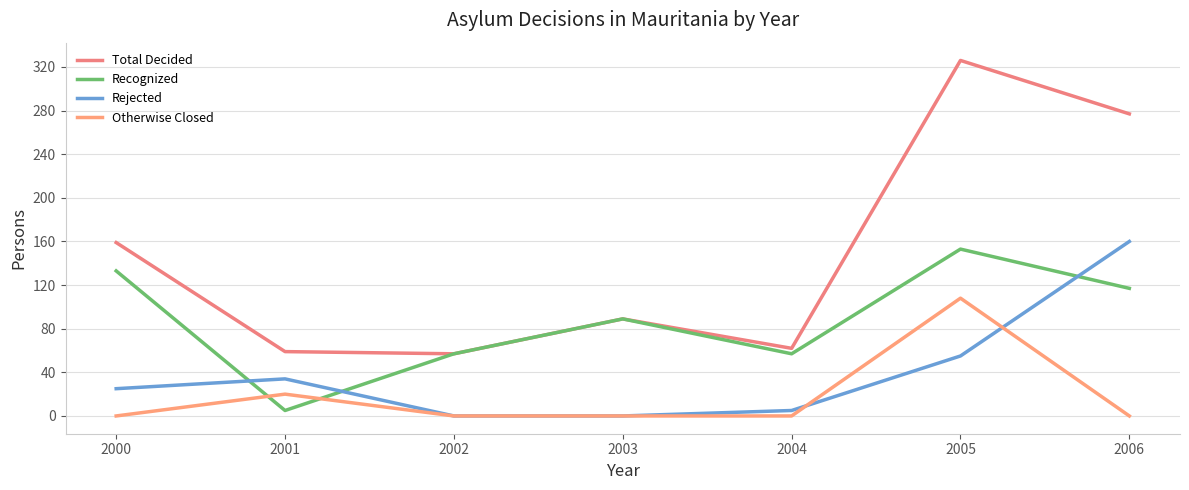

Rank the series at 2000 from highest to lowest value.

Total Decided, Recognized, Rejected, Otherwise Closed